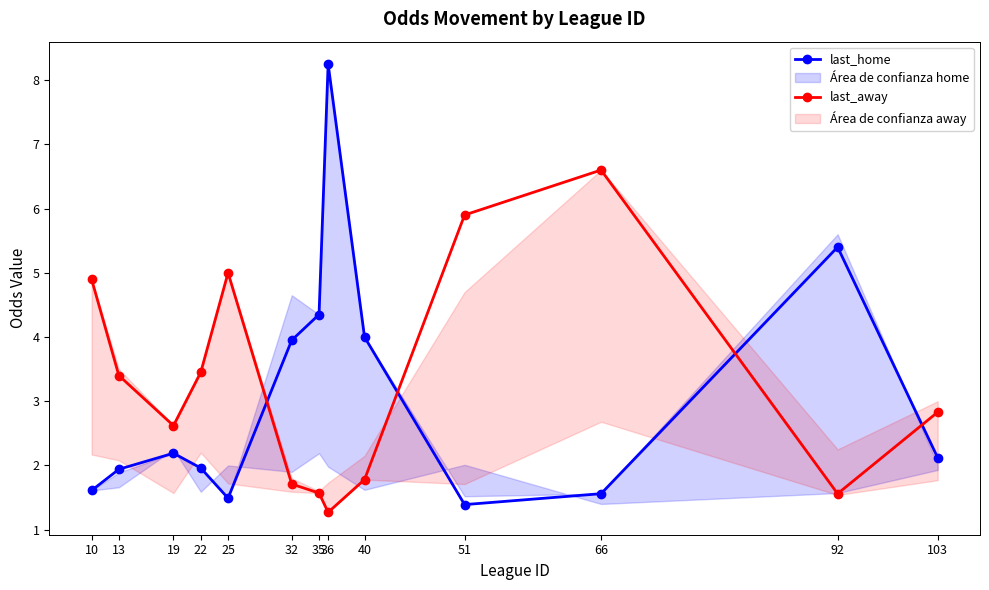

What is the sum of the last_home values at 10 and 13?

3.5